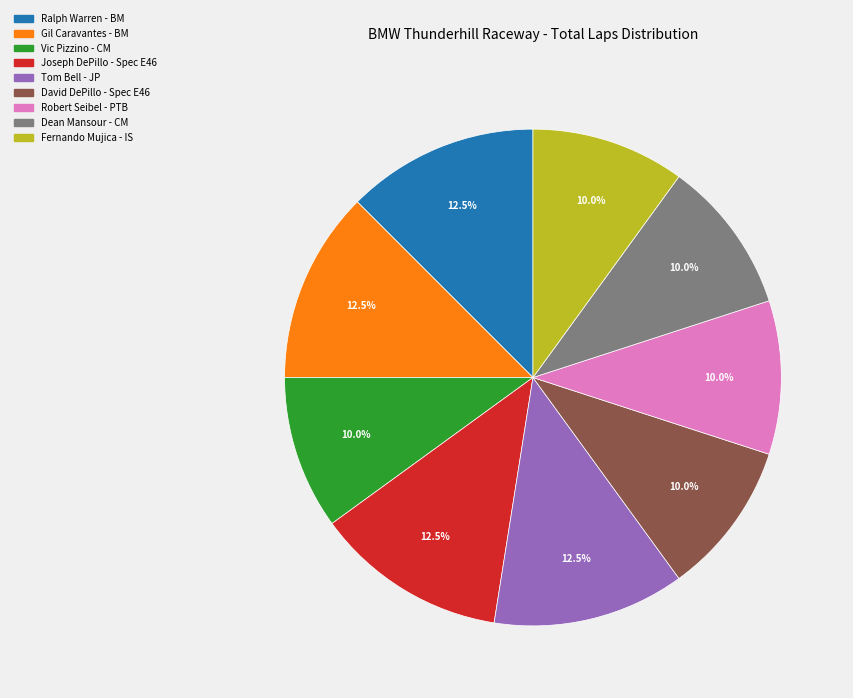

Between Vic Pizzino - CM and Joseph DePillo - Spec E46, which is larger?

Joseph DePillo - Spec E46